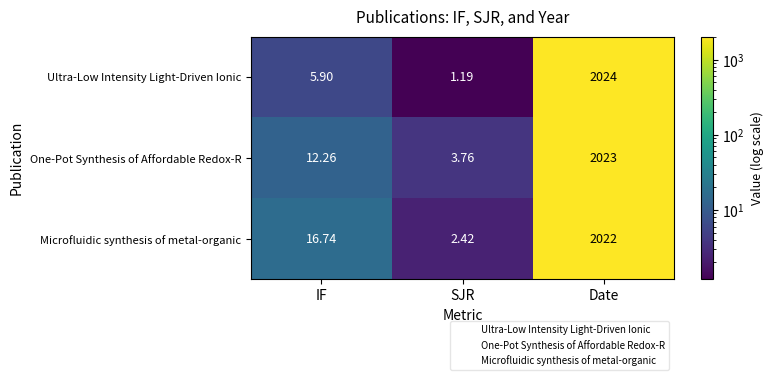

Which series changed the most between IF and SJR?

Microfluidic synthesis of metal-organic